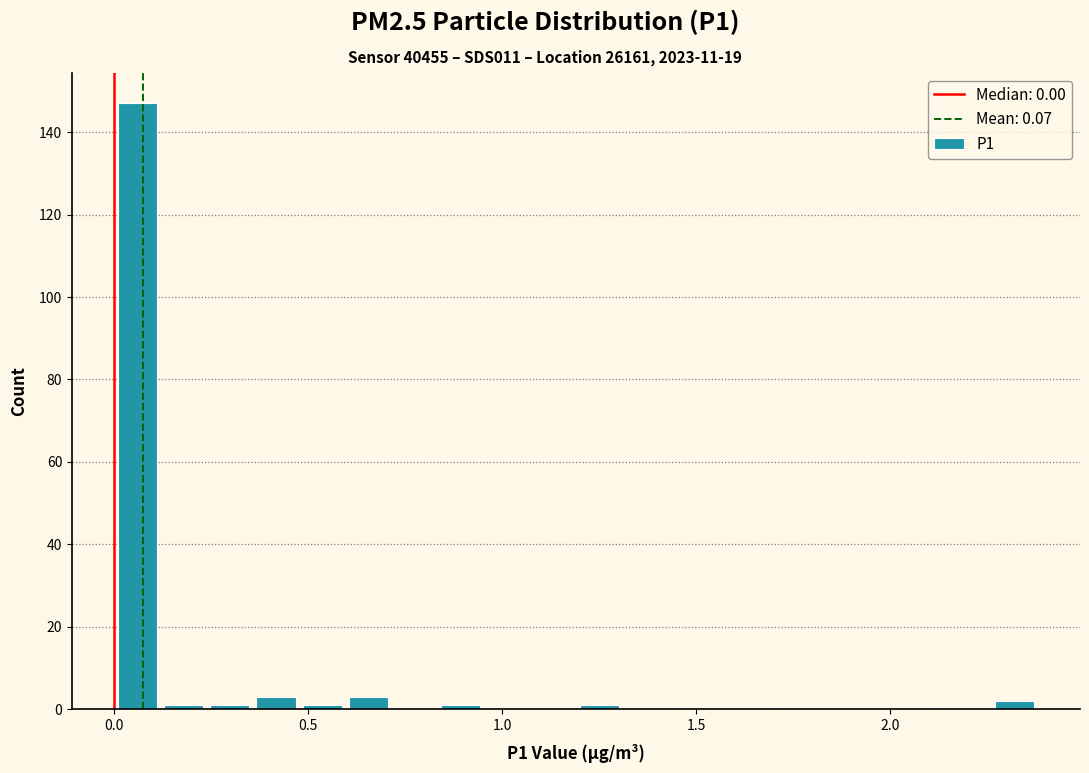

Read against the x-axis, roughly where is the centre of the tallest bar?

0.05